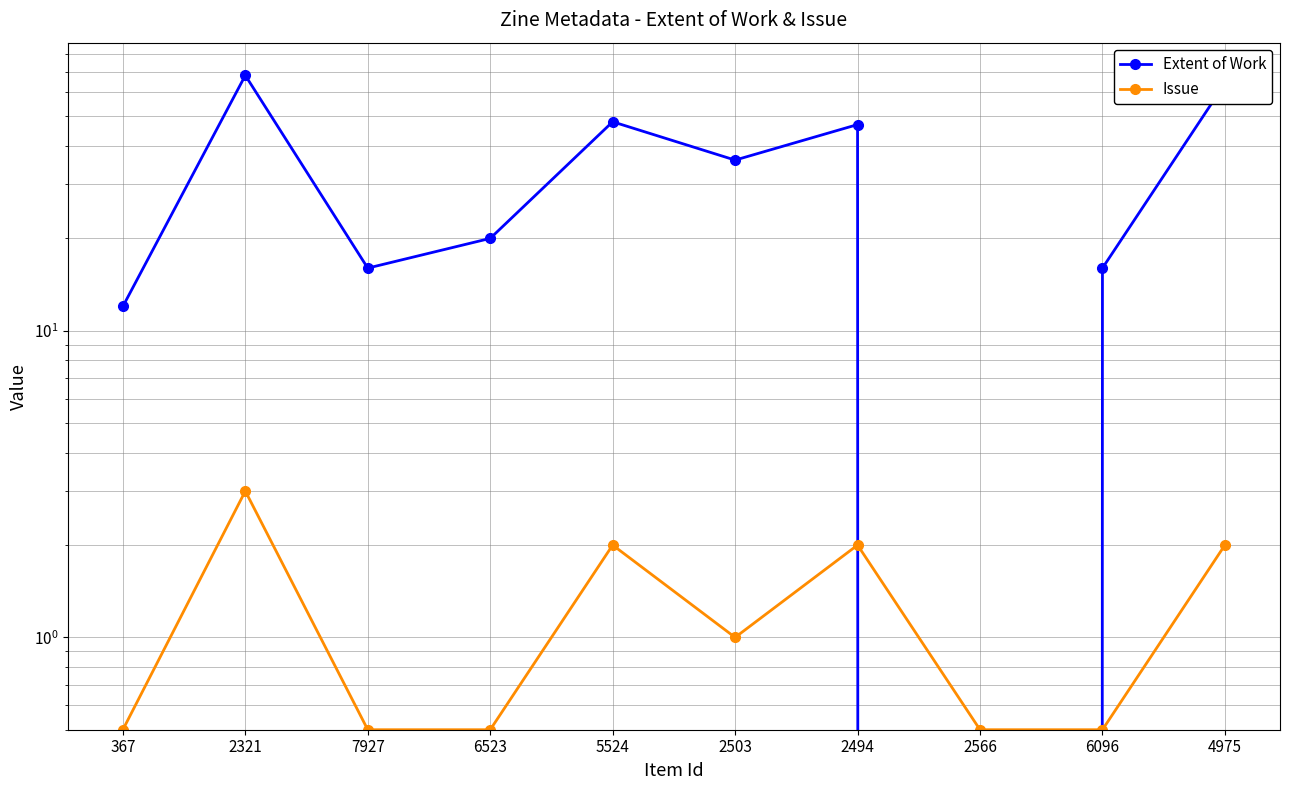

Rank the series by their average value, from highest to lowest.

Extent of Work, Issue